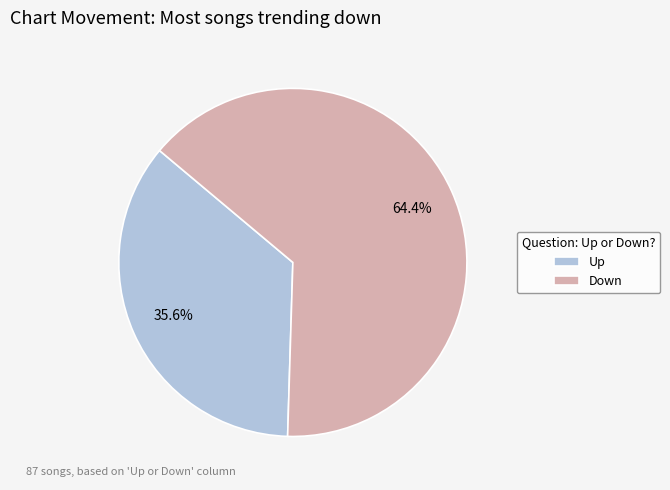

Which slice is the smallest?

Up